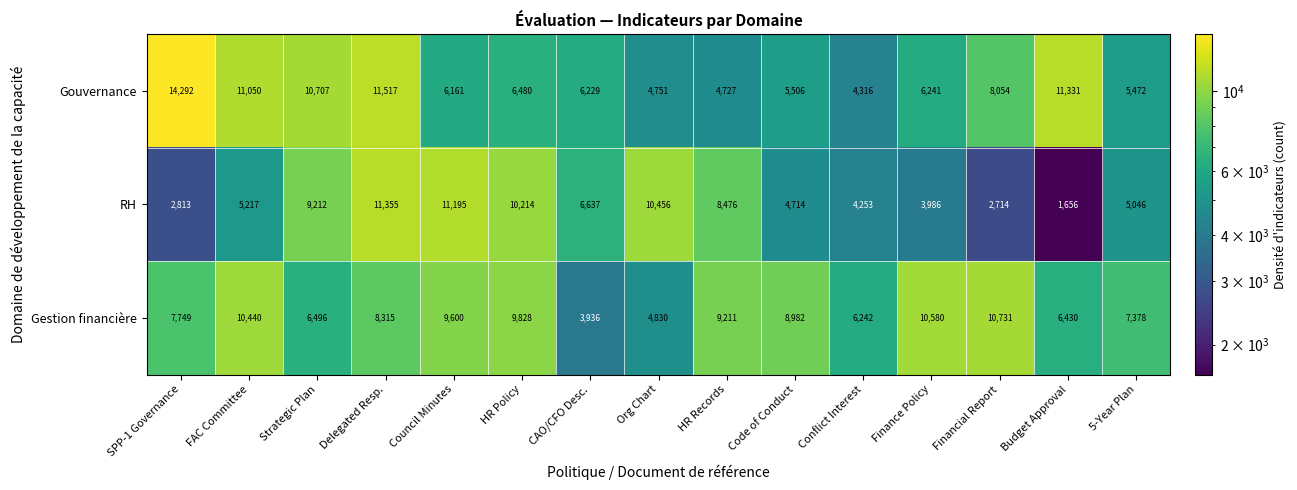

What is the difference between the maximum and minimum values in the Gouvernance series?

9976